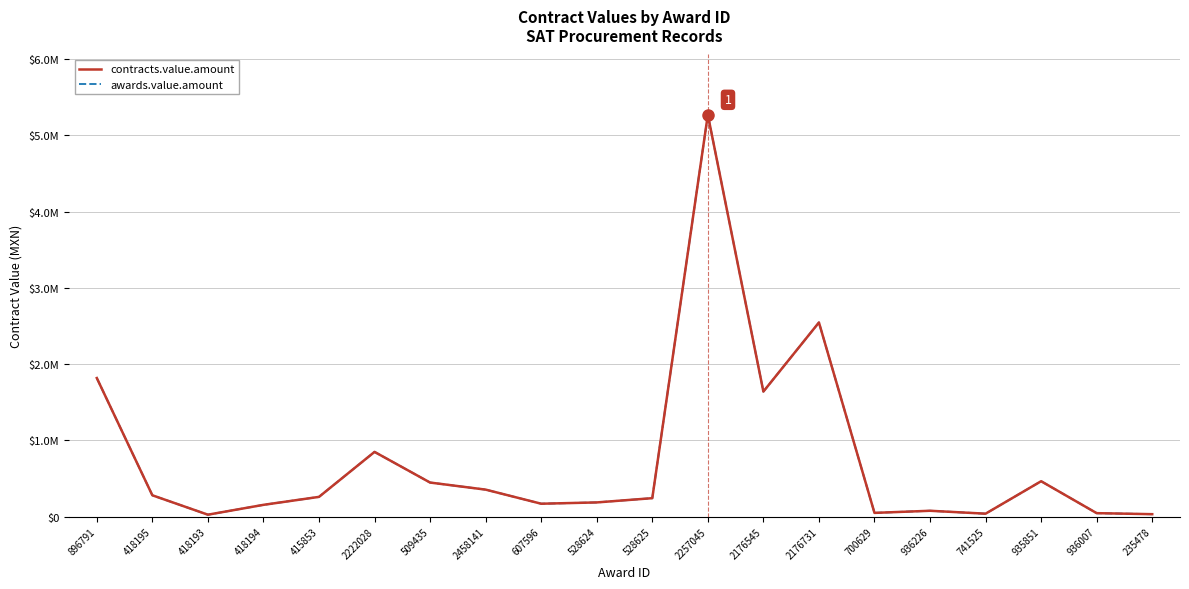

Does the chart have visible grid lines?

Yes